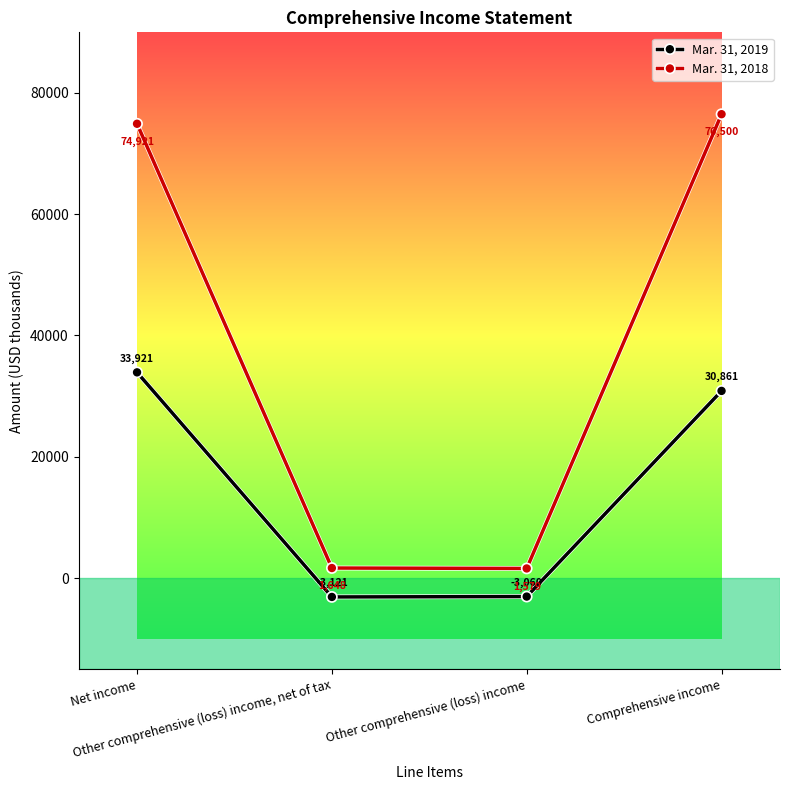

What is the difference between the maximum and minimum values in the Mar. 31, 2019 series?

37042